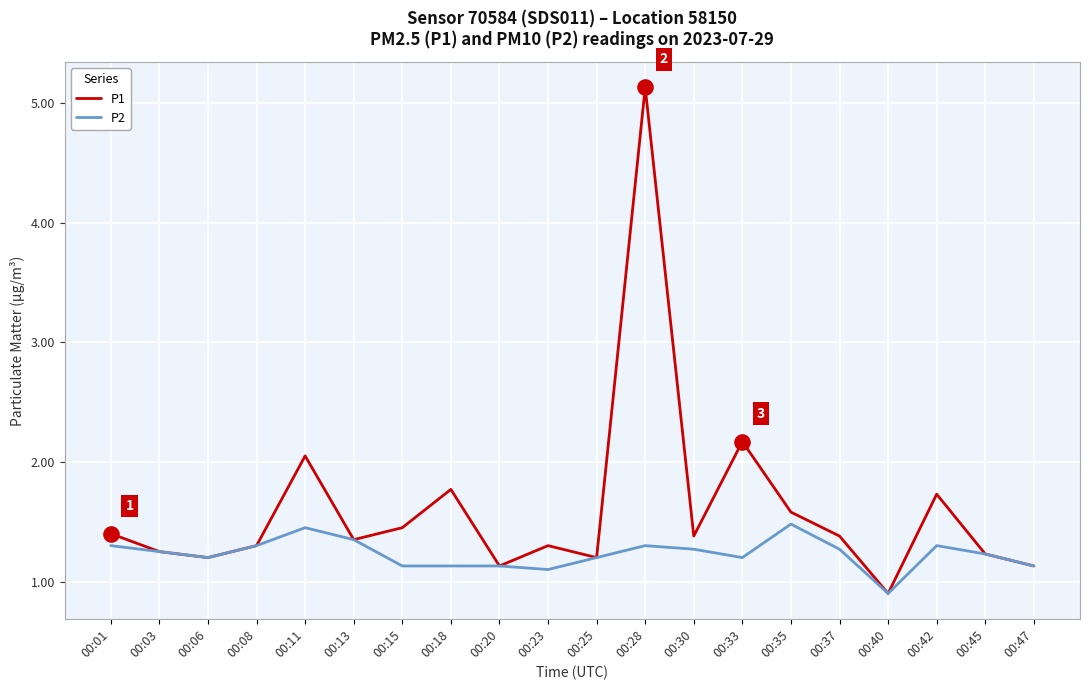

What are all the series names shown in the legend?

P1, P2